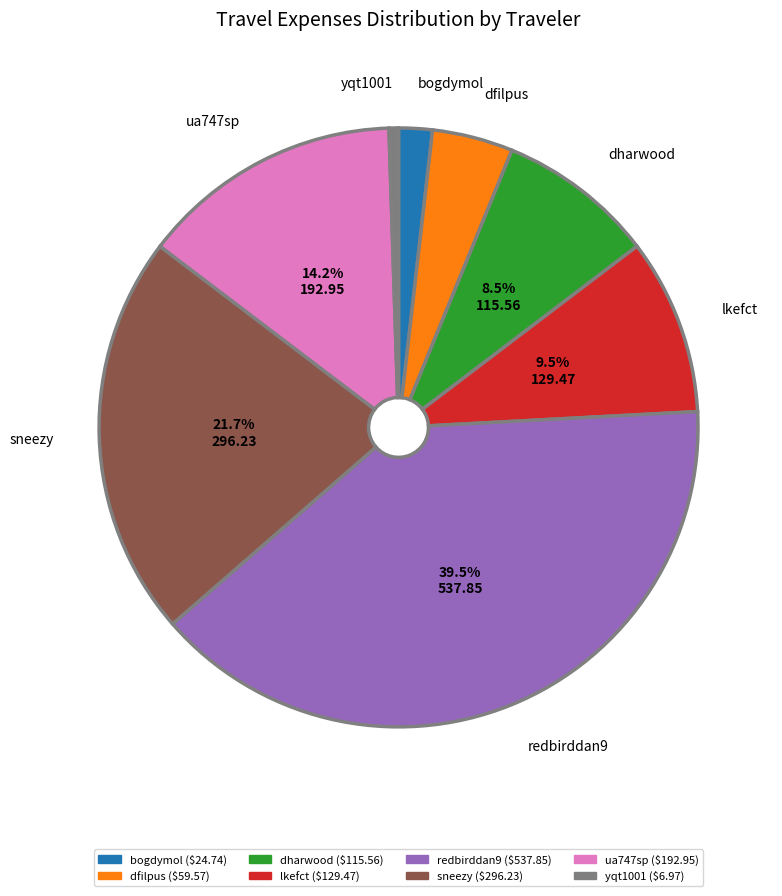

The dharwood slice represents 16% of the pie. True or false?

False